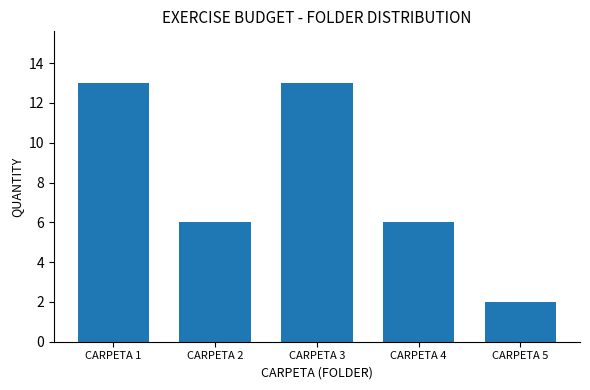

What is the minimum value shown in the chart?

2